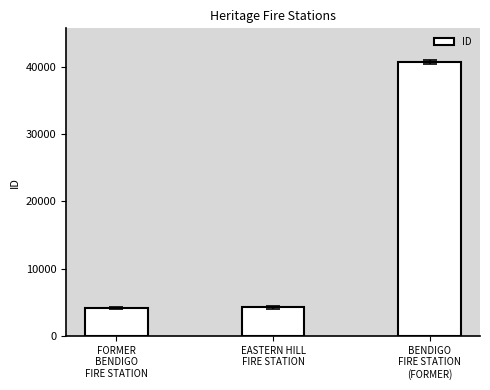

How many bars are there in total?

3